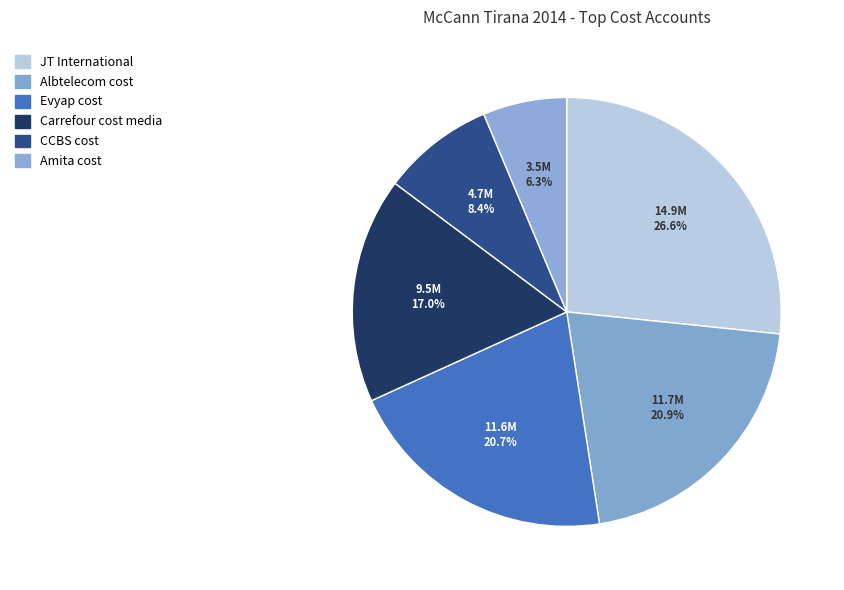

How much of the chart is everything except Albtelecom cost?

79.1%